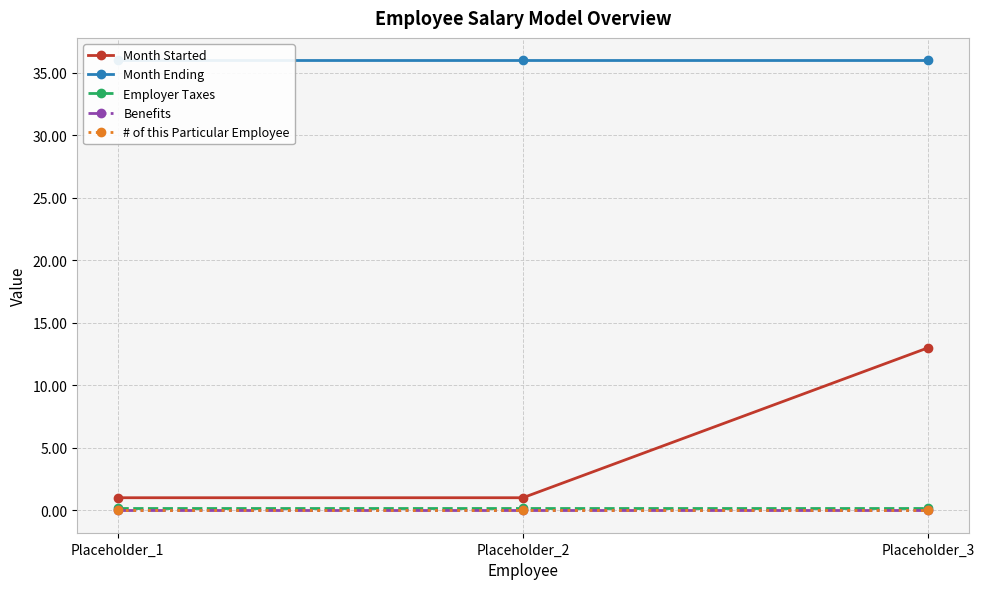

At which category does the chart reach its peak across all series?

Placeholder_1